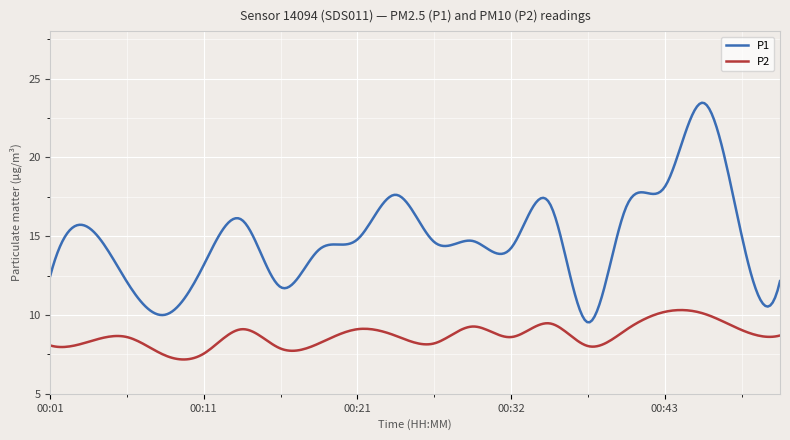

Which series has the largest range (max minus min)?

P1